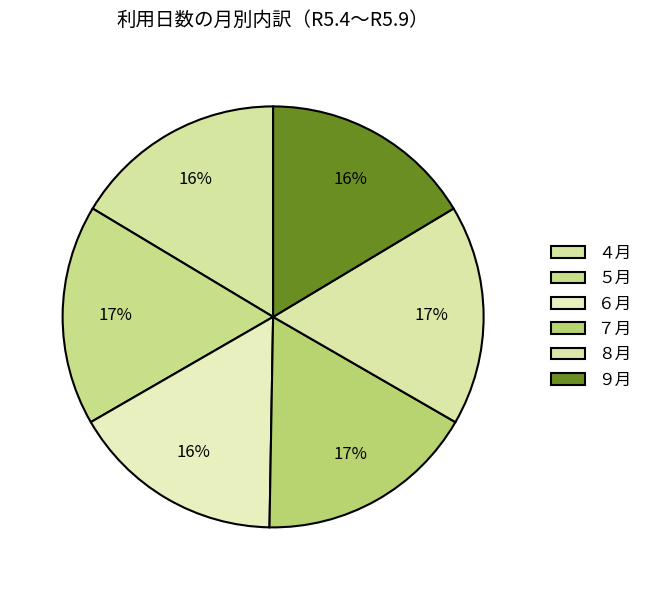

What percentage is NOT represented by ６月?

83.6%